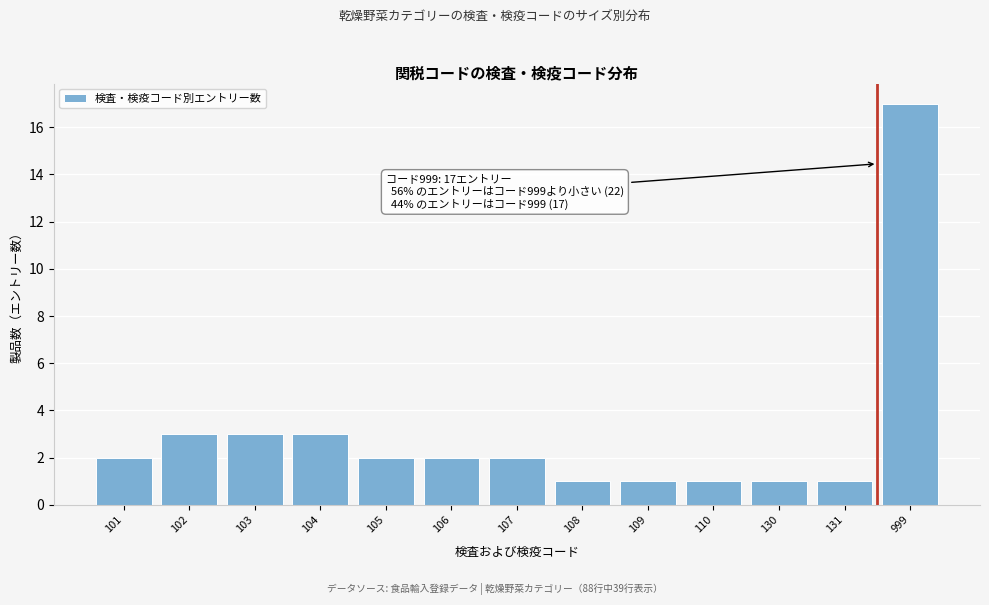

Reading right to left, transcribe all the data shown in this chart.

17	1	1	1	1	1	2	2	2	3	3	3	2